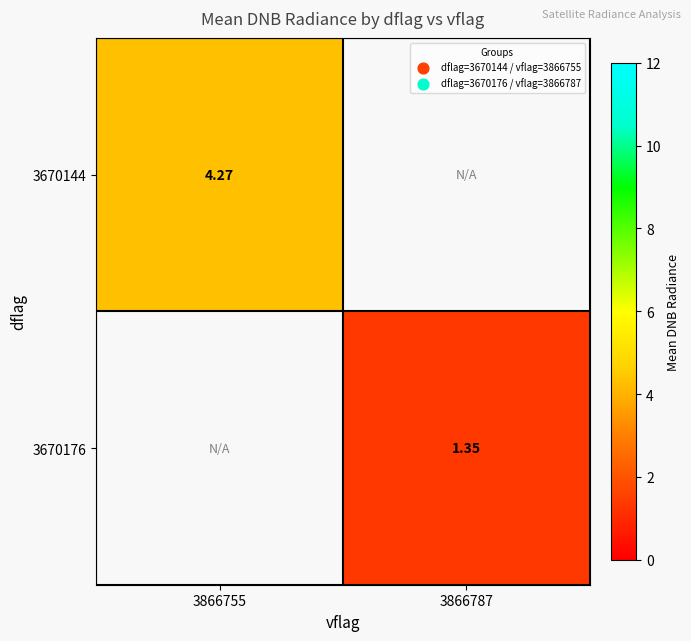

Is the value of 3670176 at 3866787 greater than the value of 3670144 at 3866755?

No